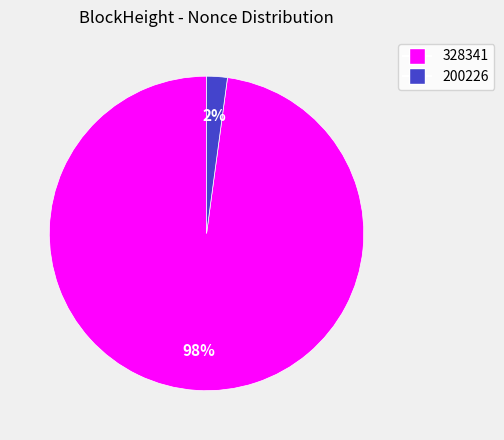

To the nearest percent, what percentage of the pie is 328341?

98%